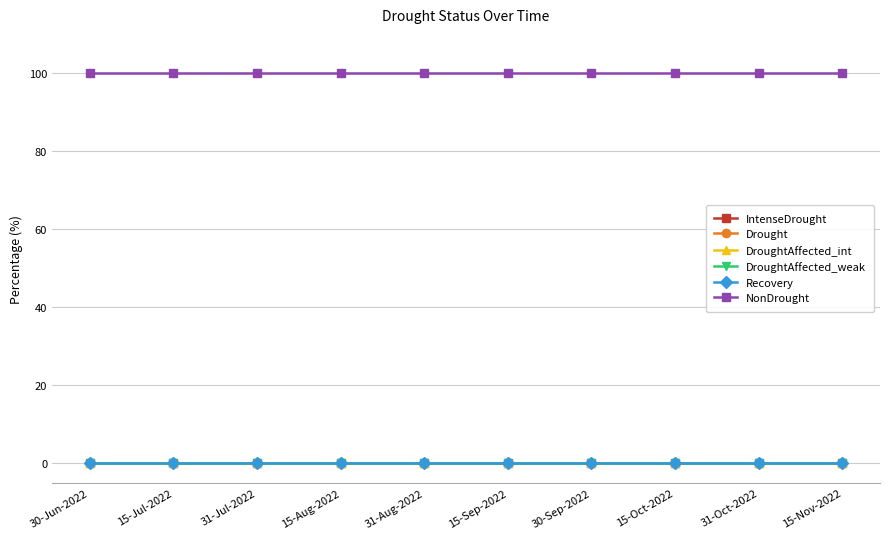

Reading right to left, list all the values displayed in this chart.

IntenseDrought: 15-Nov-2022=0.0	31-Oct-2022=0.0	15-Oct-2022=0.0	30-Sep-2022=0.0	15-Sep-2022=0.0	31-Aug-2022=0.0	15-Aug-2022=0.0	31-Jul-2022=0.0	15-Jul-2022=0.0	30-Jun-2022=0.0
Drought: 15-Nov-2022=0.0	31-Oct-2022=0.0	15-Oct-2022=0.0	30-Sep-2022=0.0	15-Sep-2022=0.0	31-Aug-2022=0.0	15-Aug-2022=0.0	31-Jul-2022=0.0	15-Jul-2022=0.0	30-Jun-2022=0.0
DroughtAffected_int: 15-Nov-2022=0.0	31-Oct-2022=0.0	15-Oct-2022=0.0	30-Sep-2022=0.0	15-Sep-2022=0.0	31-Aug-2022=0.0	15-Aug-2022=0.0	31-Jul-2022=0.0	15-Jul-2022=0.0	30-Jun-2022=0.0
DroughtAffected_weak: 15-Nov-2022=0.0	31-Oct-2022=0.0	15-Oct-2022=0.0	30-Sep-2022=0.0	15-Sep-2022=0.0	31-Aug-2022=0.0	15-Aug-2022=0.0	31-Jul-2022=0.0	15-Jul-2022=0.0	30-Jun-2022=0.0
Recovery: 15-Nov-2022=0.0	31-Oct-2022=0.0	15-Oct-2022=0.0	30-Sep-2022=0.0	15-Sep-2022=0.0	31-Aug-2022=0.0	15-Aug-2022=0.0	31-Jul-2022=0.0	15-Jul-2022=0.0	30-Jun-2022=0.0
NonDrought: 15-Nov-2022=100.0	31-Oct-2022=100.0	15-Oct-2022=100.0	30-Sep-2022=100.0	15-Sep-2022=100.0	31-Aug-2022=100.0	15-Aug-2022=100.0	31-Jul-2022=100.0	15-Jul-2022=100.0	30-Jun-2022=100.0